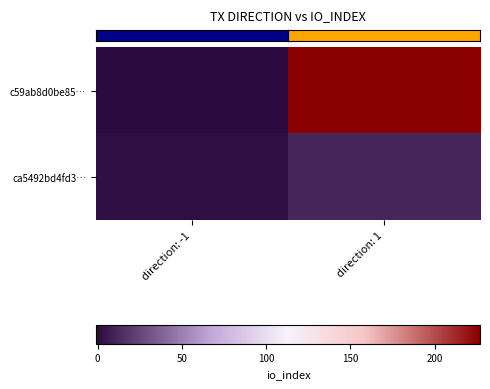

What is the maximum value shown in the chart?

227